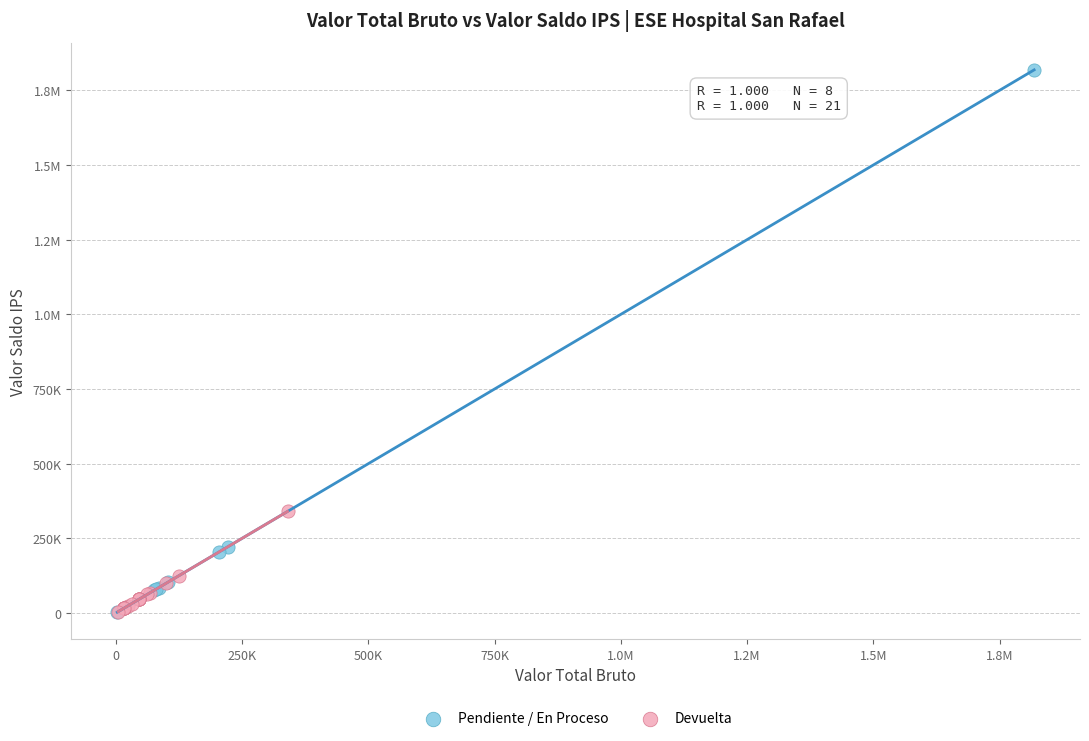

What are all the series names shown in the legend?

Pendiente / En Proceso, Devuelta